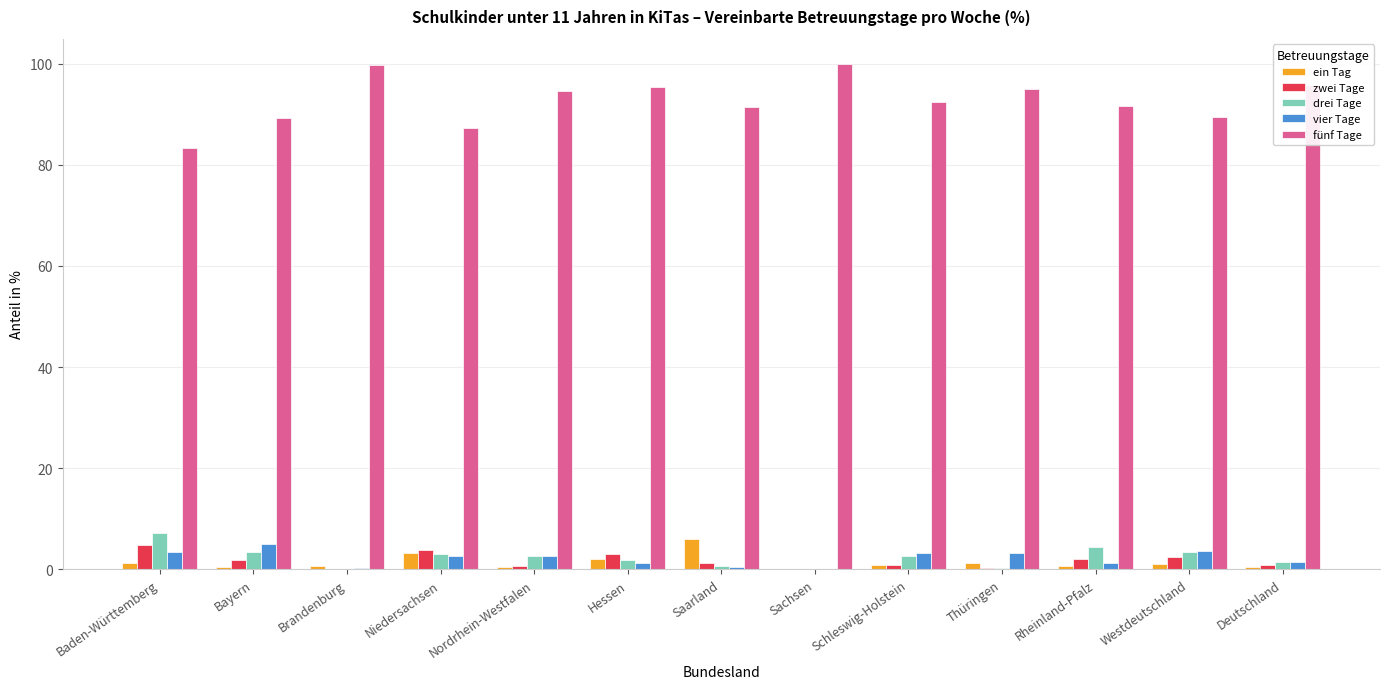

Is the value of ein Tag at Deutschland greater than the value of vier Tage at Baden-Württemberg?

No